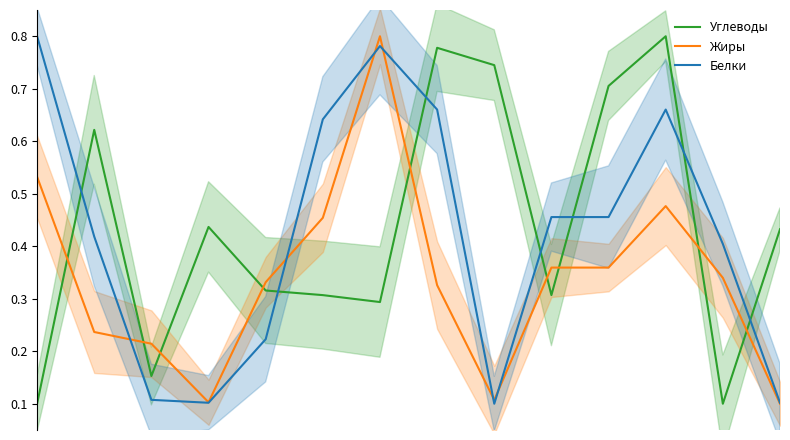

Between 6 and 11, which series saw the biggest shift?

Углеводы